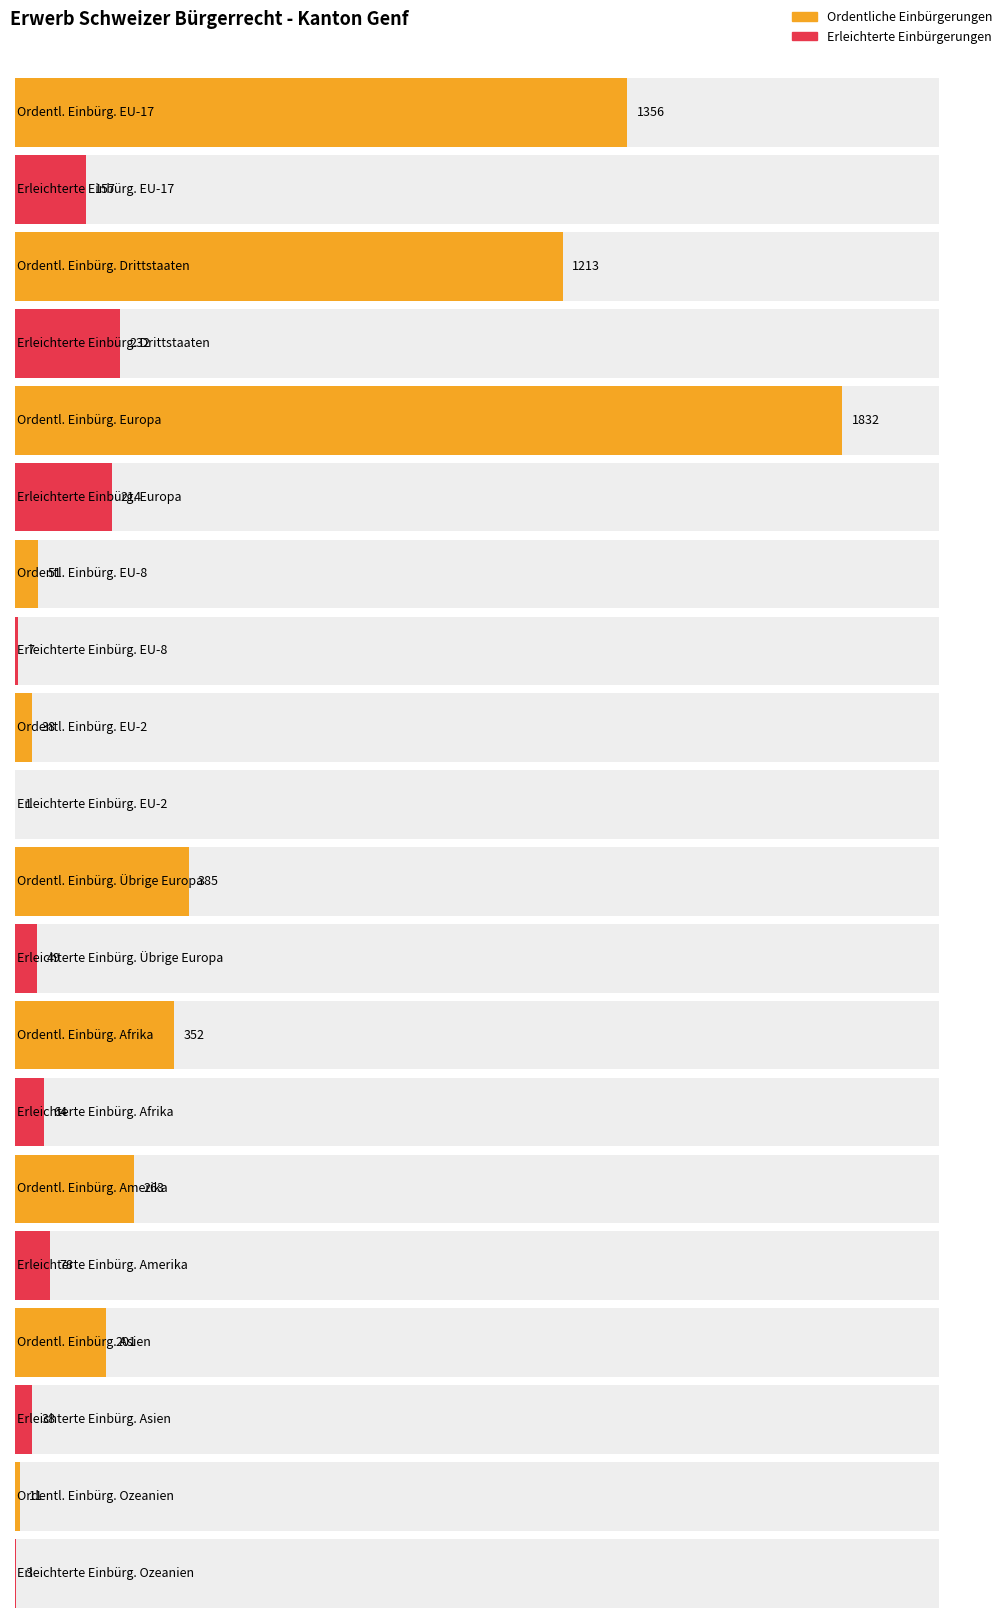

Is it true that Total Einbürgerungen equals 39 at EU-2?

True